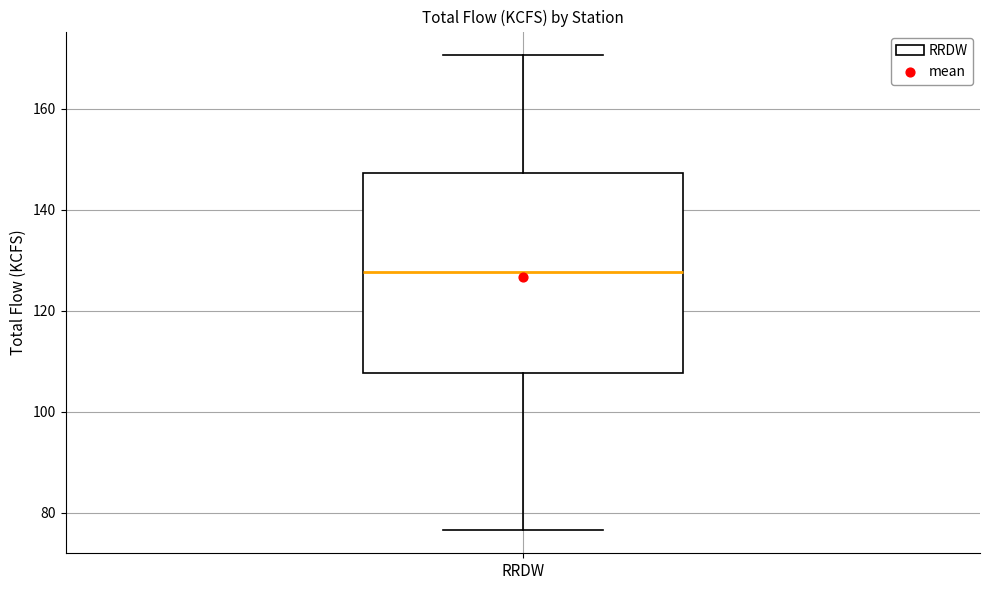

Transcribe this box plot: give where the median line is, the range the box spans, and where the two whiskers end, as read against the y-axis. The values are not printed on the chart, so give them approximately, as read against the axis.

median 128, box 108 to 148, whiskers 76 to 170